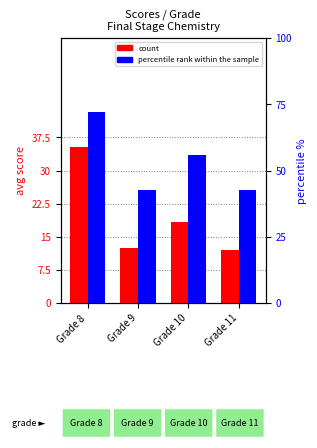

What is the value of the count bar at the 1st from the left?

35.3